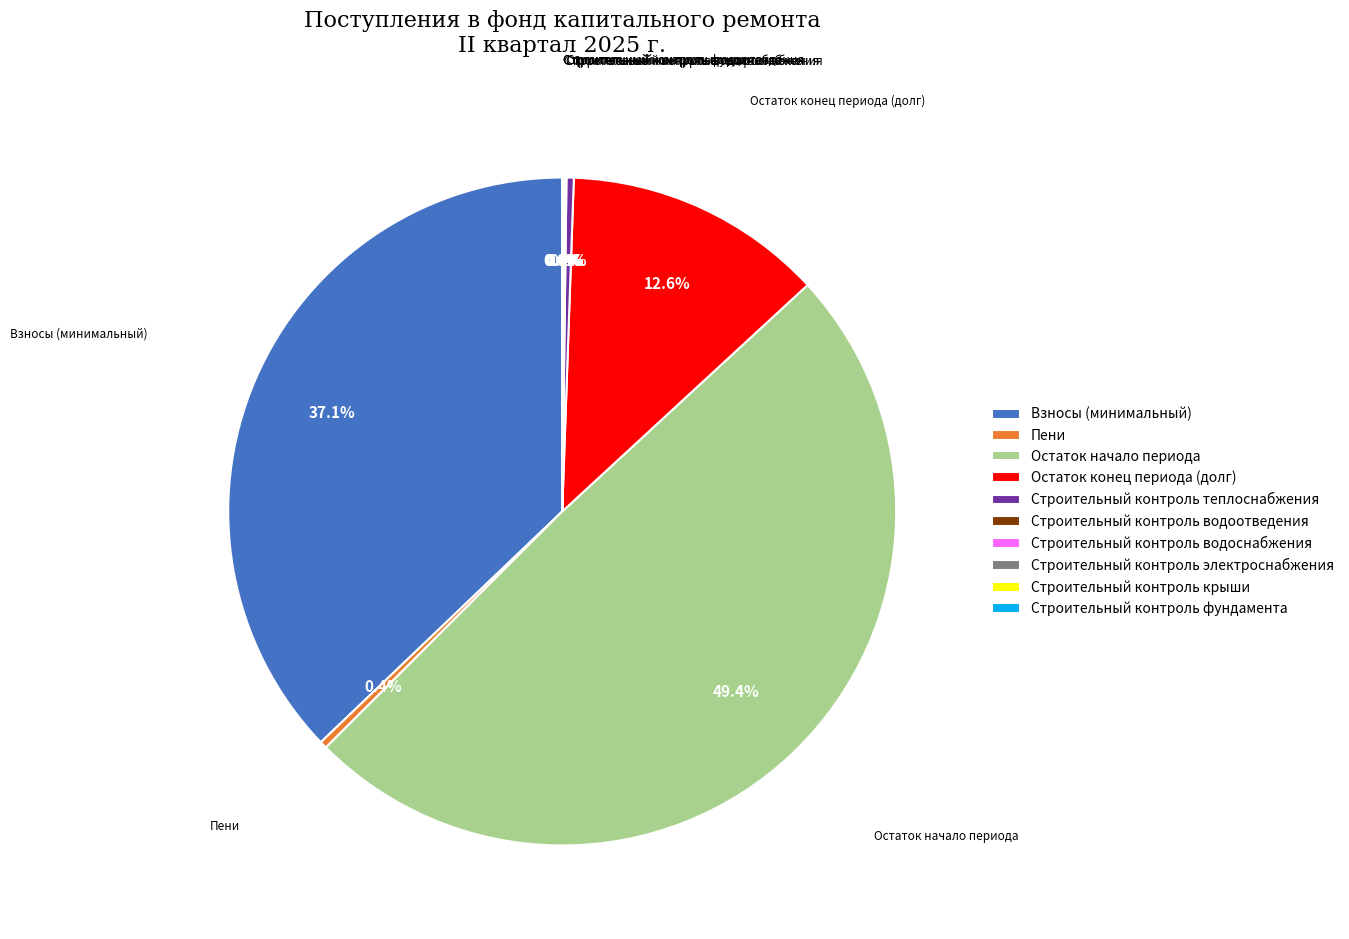

What is the largest slice in the pie chart?

Остаток начало периода